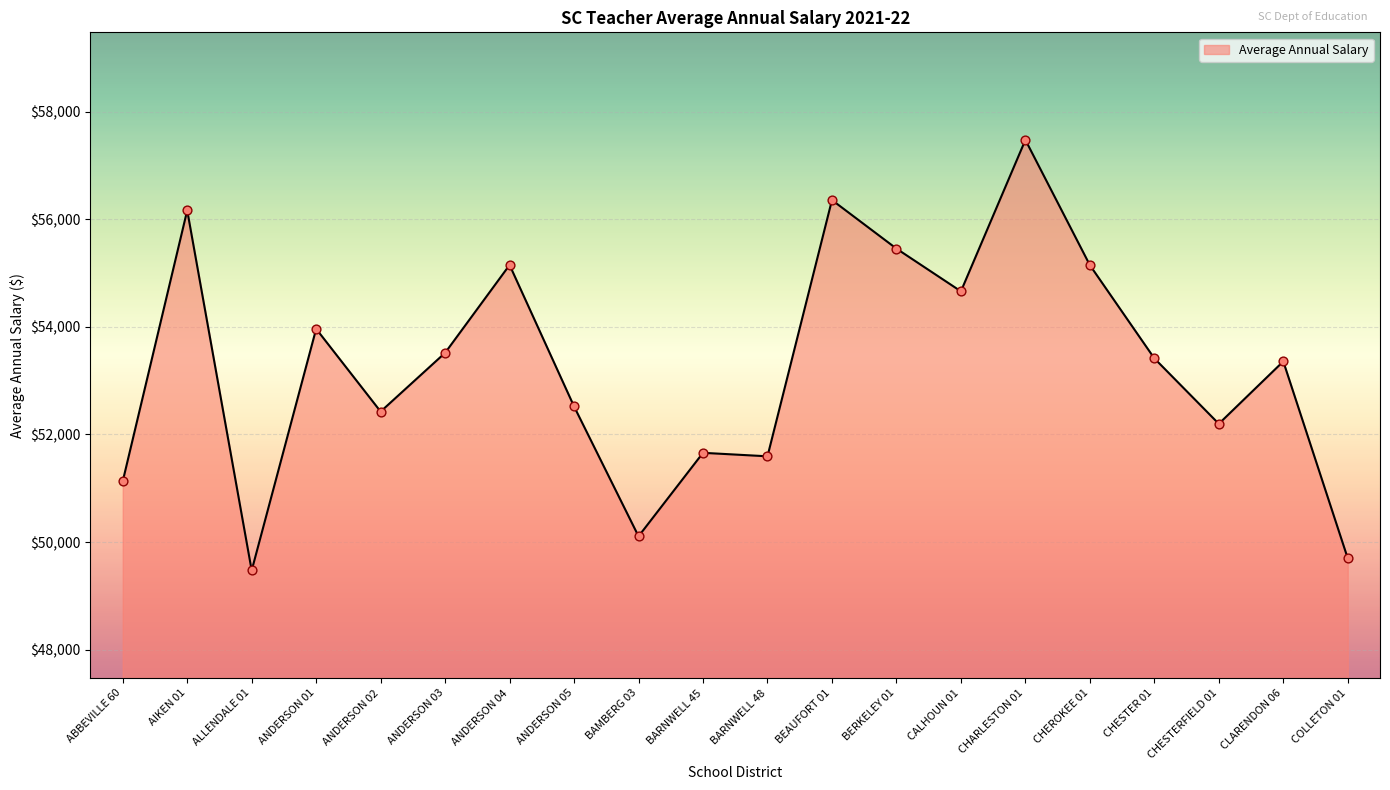

Which has a higher value, ALLENDALE 01 or ANDERSON 05?

ANDERSON 05